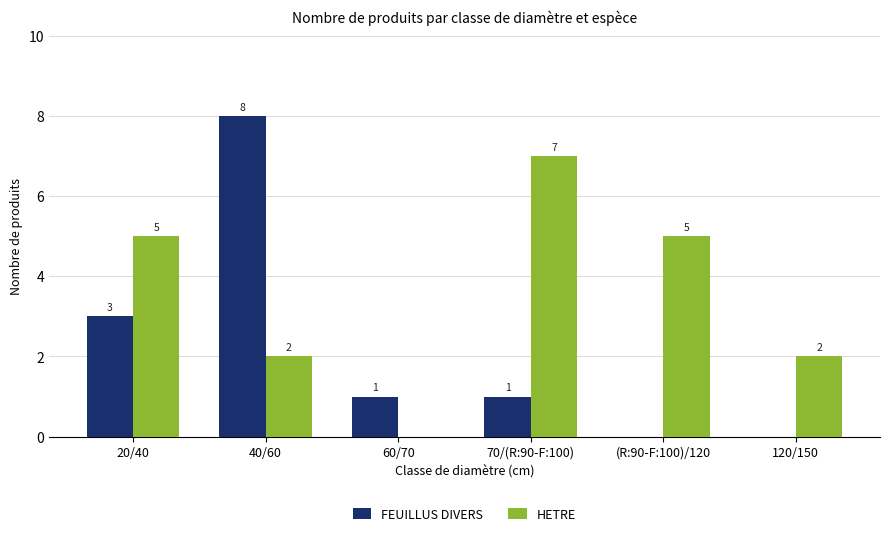

At which label does FEUILLUS DIVERS first exceed 1?

20/40